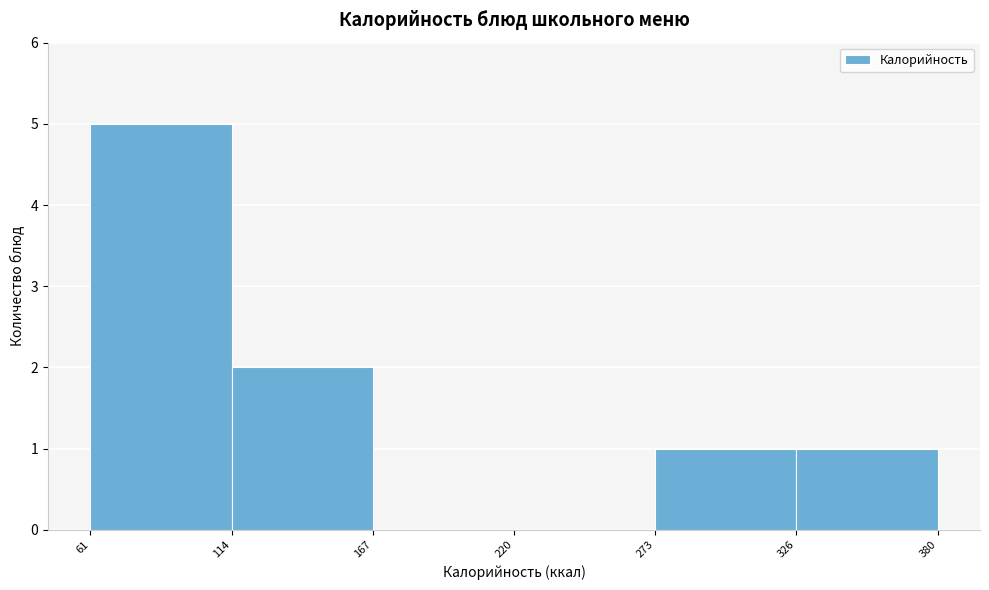

Over which range of the x-axis is the bar tallest?

61 to 114